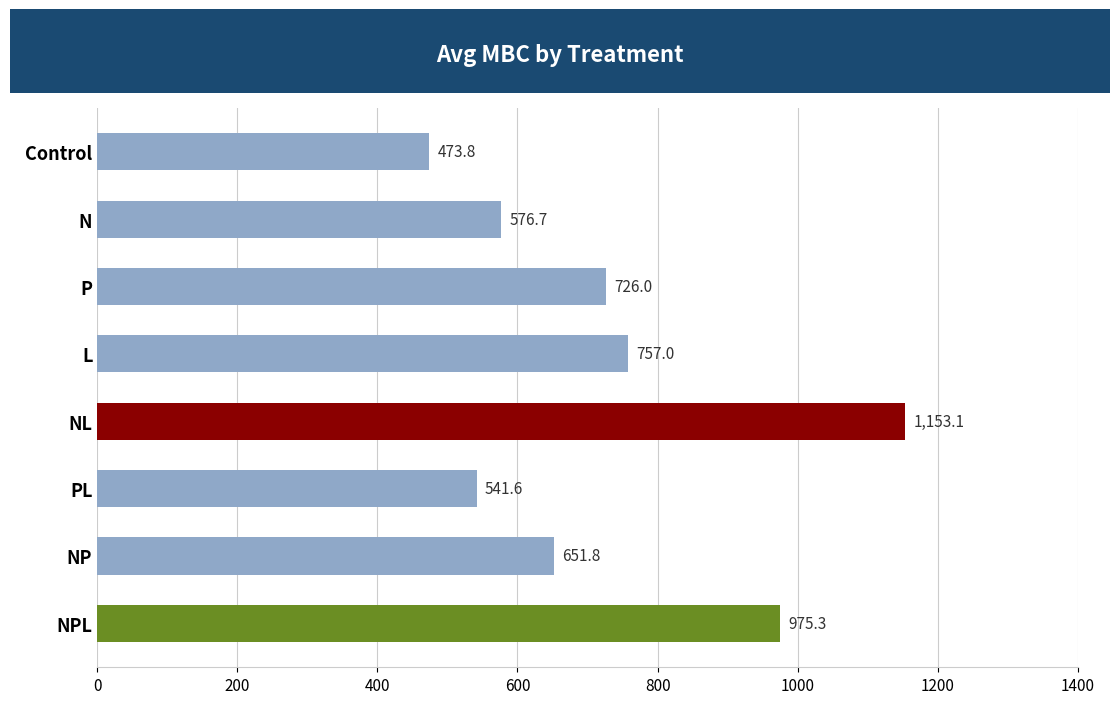

Reading top to bottom, list all the values displayed in this chart.

Control=473.8	N=576.7	P=726.0	L=757.0	NL=1153.1	PL=541.6	NP=651.8	NPL=975.3